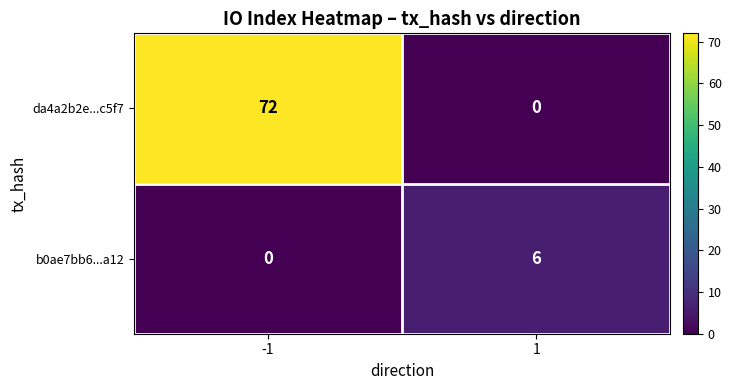

What is the difference between the highest and lowest values at -1?

72